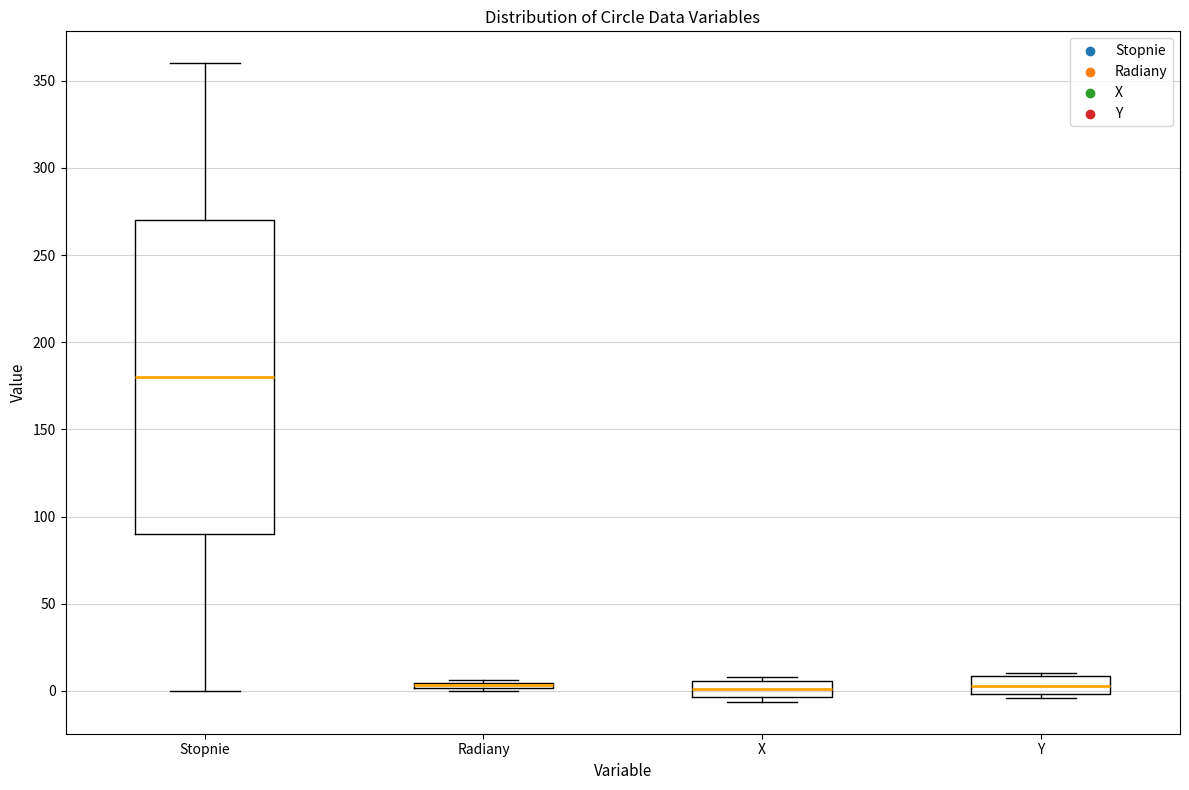

Where is the lower edge of the box for Radiany on the y-axis? The values are not printed on the chart, so give them approximately, as read against the axis.

0